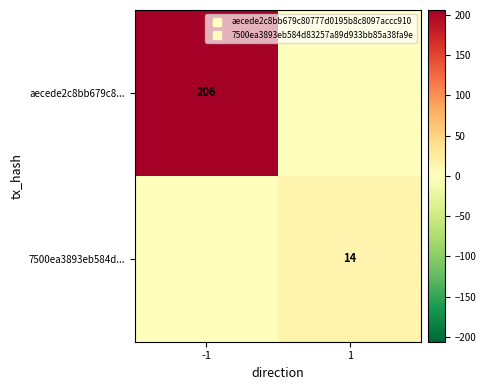

Rank the series at -1 from highest to lowest value.

aecede2c8bb679c8..., 7500ea3893eb584d...